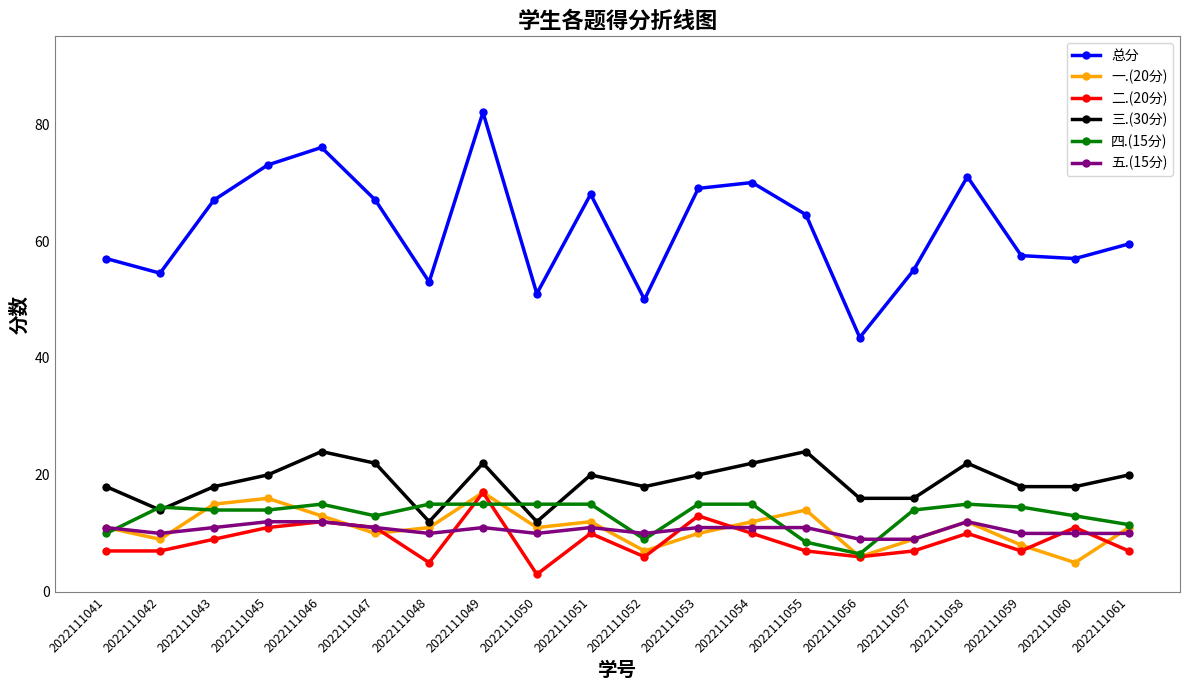

The 一.(20分) series shows 10.0 at 2022111053. True or false?

True